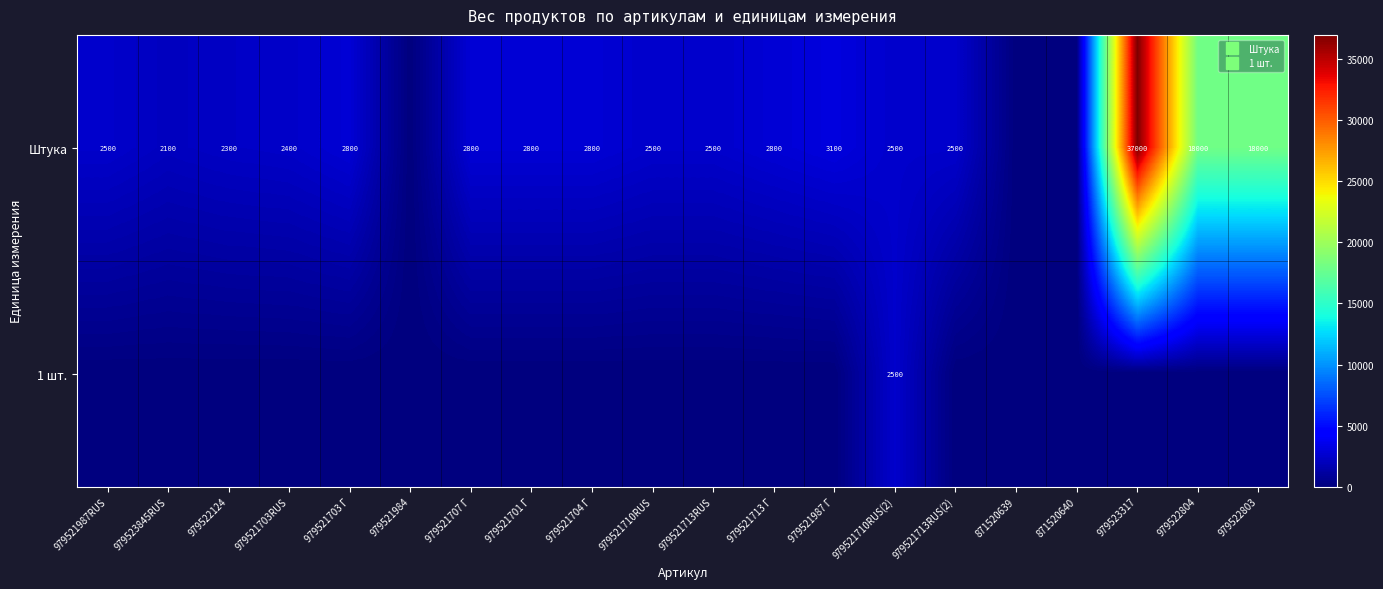

Which series has the largest range (max minus min)?

Штука